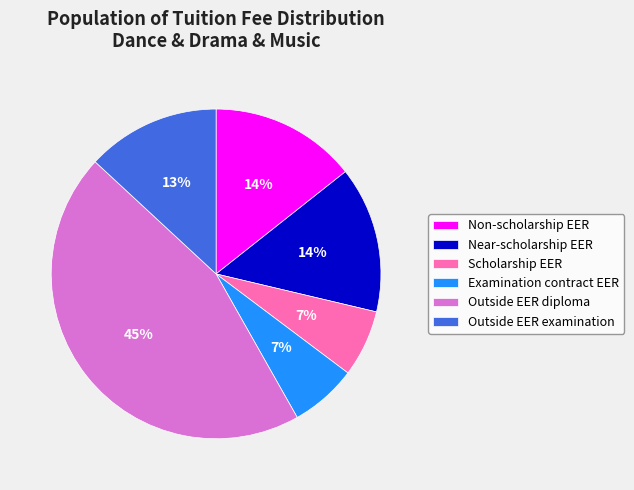

Approximately how many times larger is the value at Non-scholarship EER compared to Near-scholarship EER?

1.0